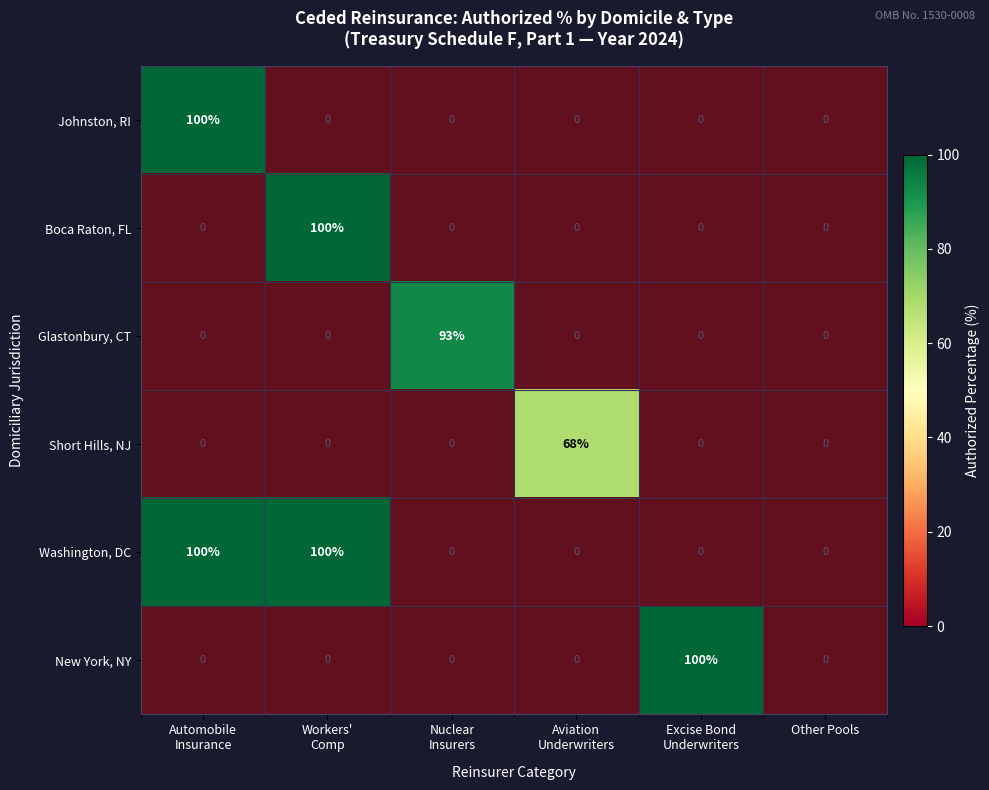

Which series has the widest spread of values?

Boca Raton, FL